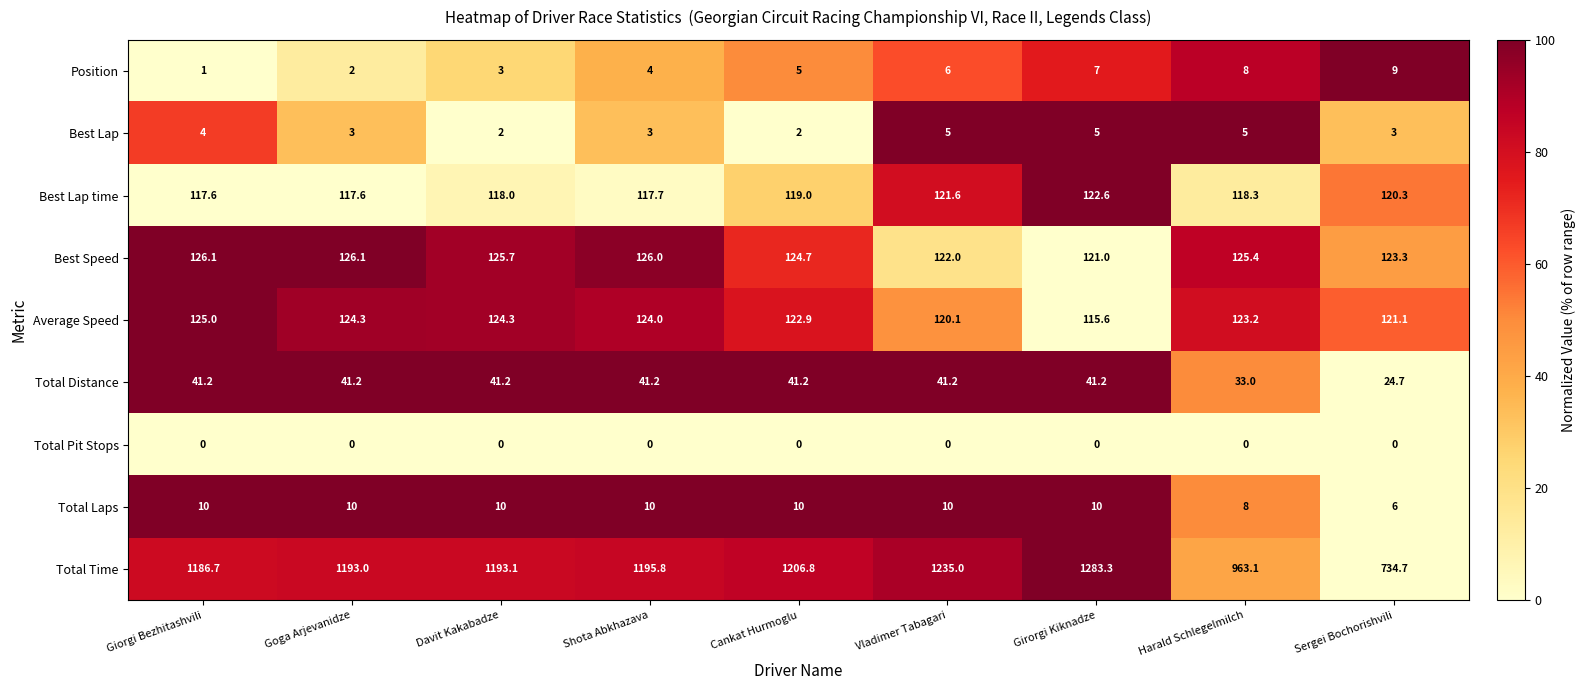

At which label does Position reach its peak?

Sergei Bochorishvili